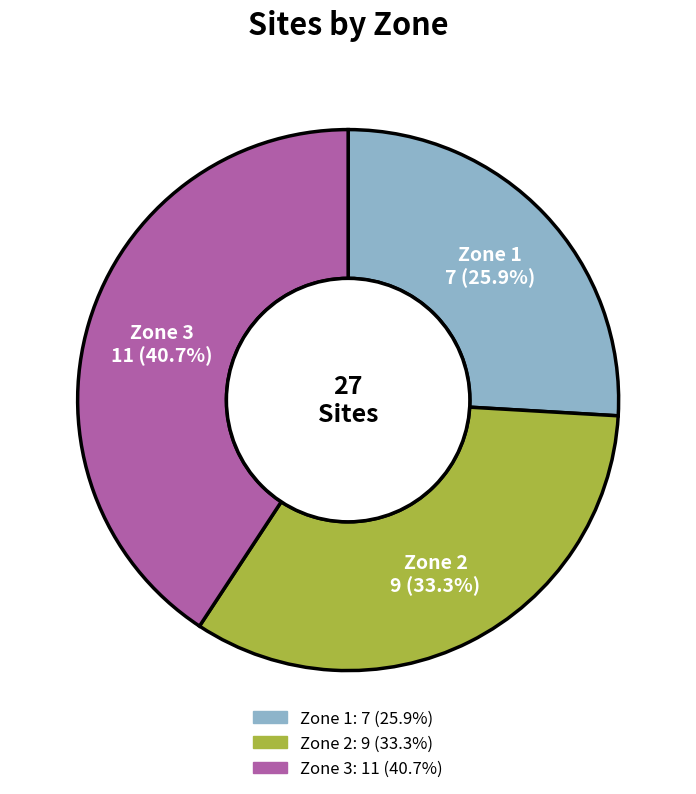

What portion of the pie excludes Zone 1?

74.1%